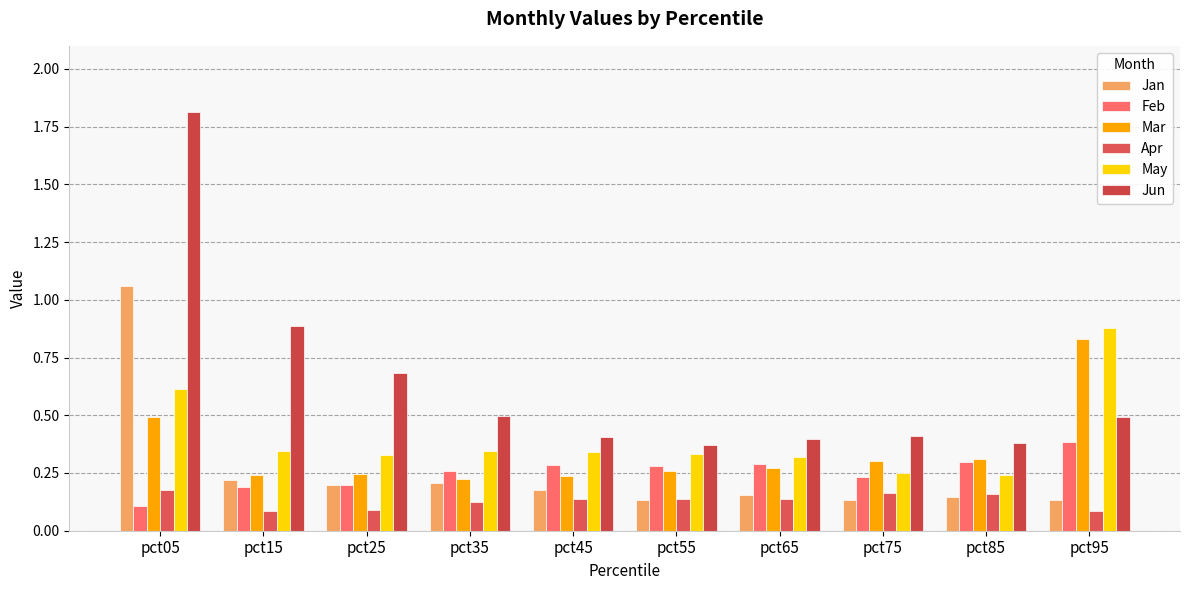

What is the sum of all Mar values?

3.4